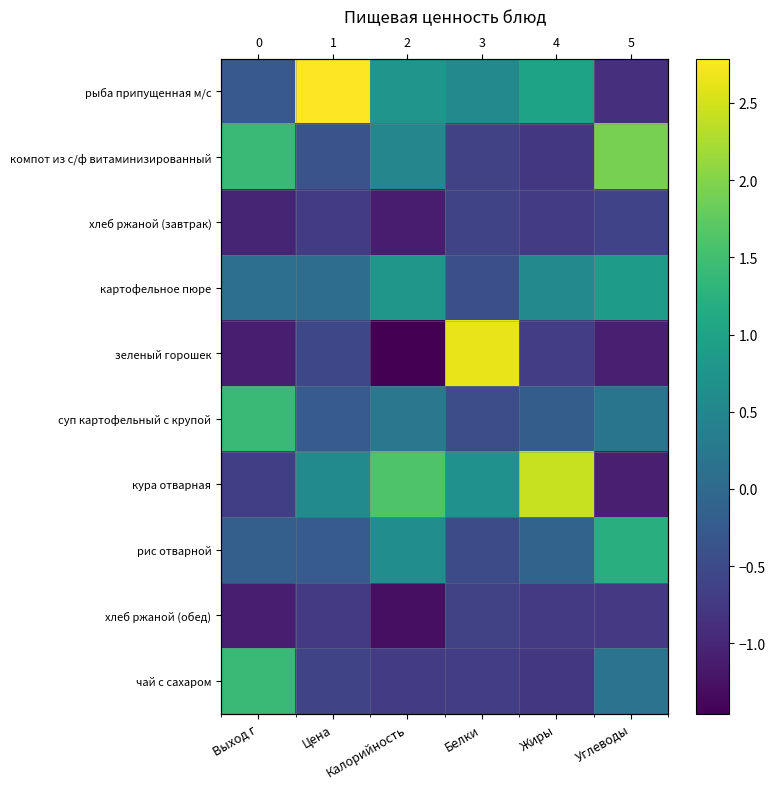

Which series has the widest spread of values?

зеленый горошек